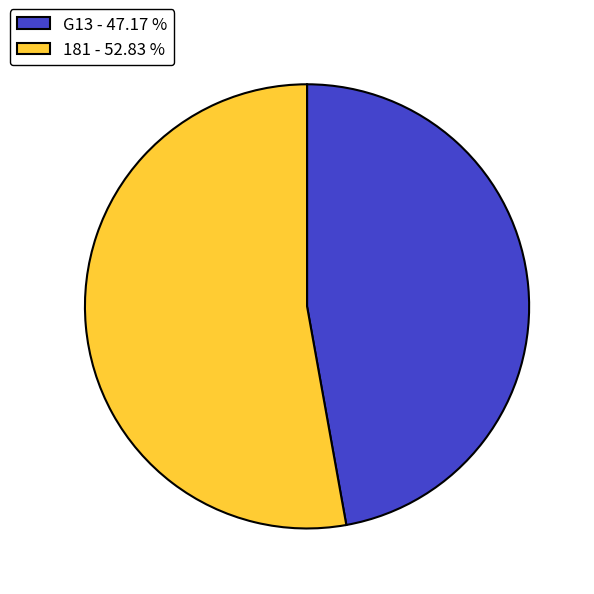

Is G13 - 47.17 % the majority of the pie?

No